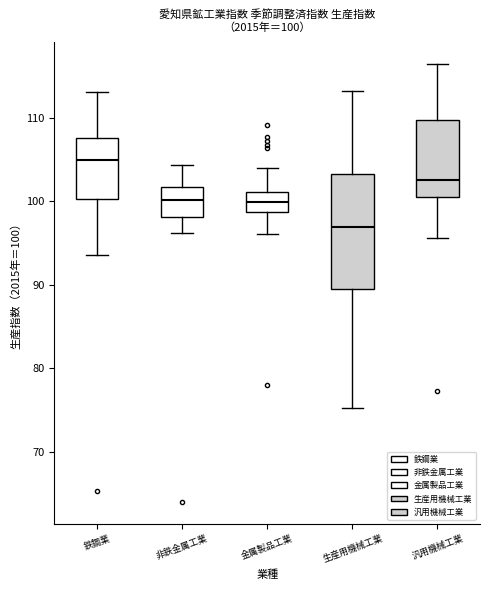

Which box is the tallest, from its lower edge to its upper edge?

生産用機械工業